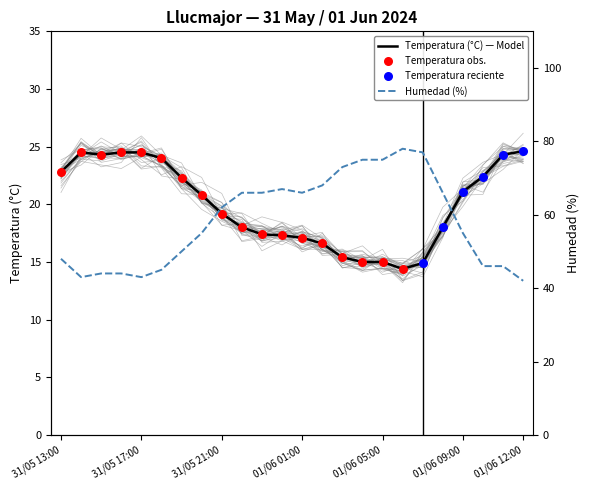

Which series has the widest spread of Y values?

Humedad (%)